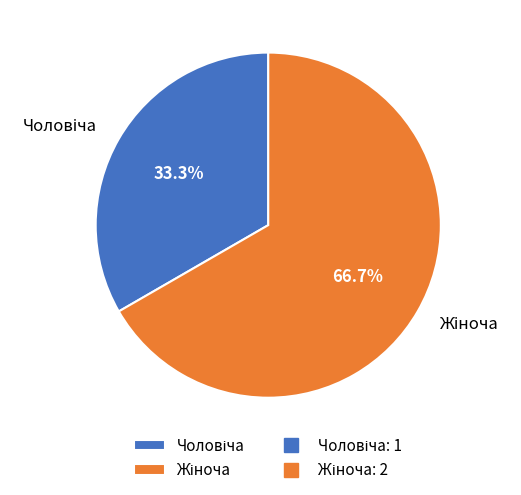

Is there a majority slice in this chart?

Yes